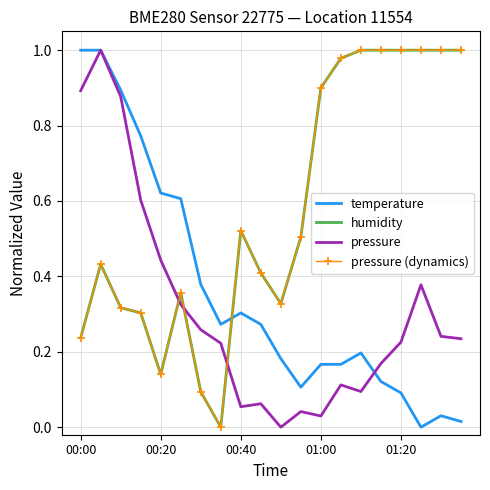

Which series has the largest total across all categories?

humidity